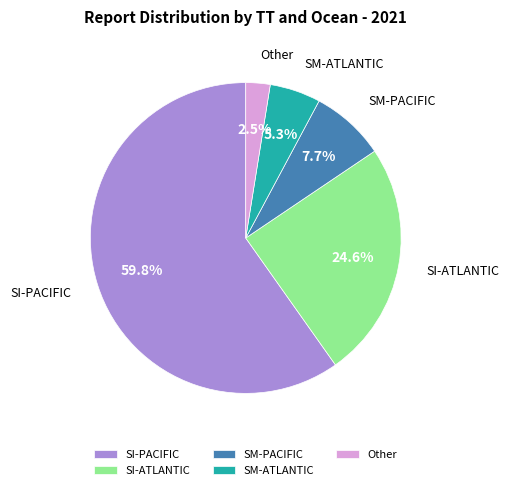

Count the number of slices in the pie.

5